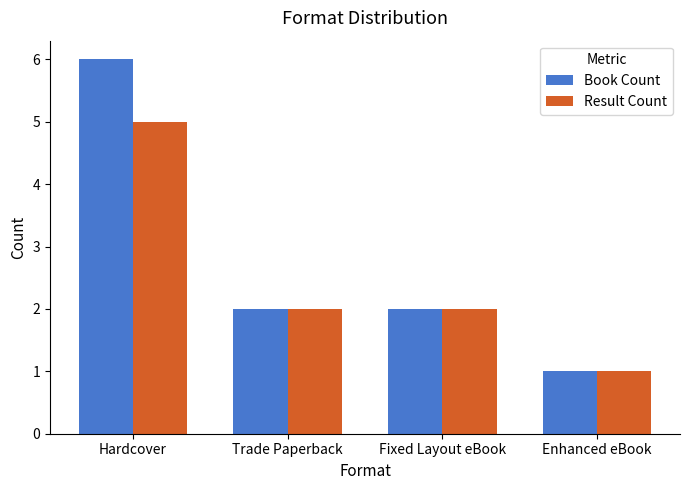

Which series has the widest spread of values?

Book Count